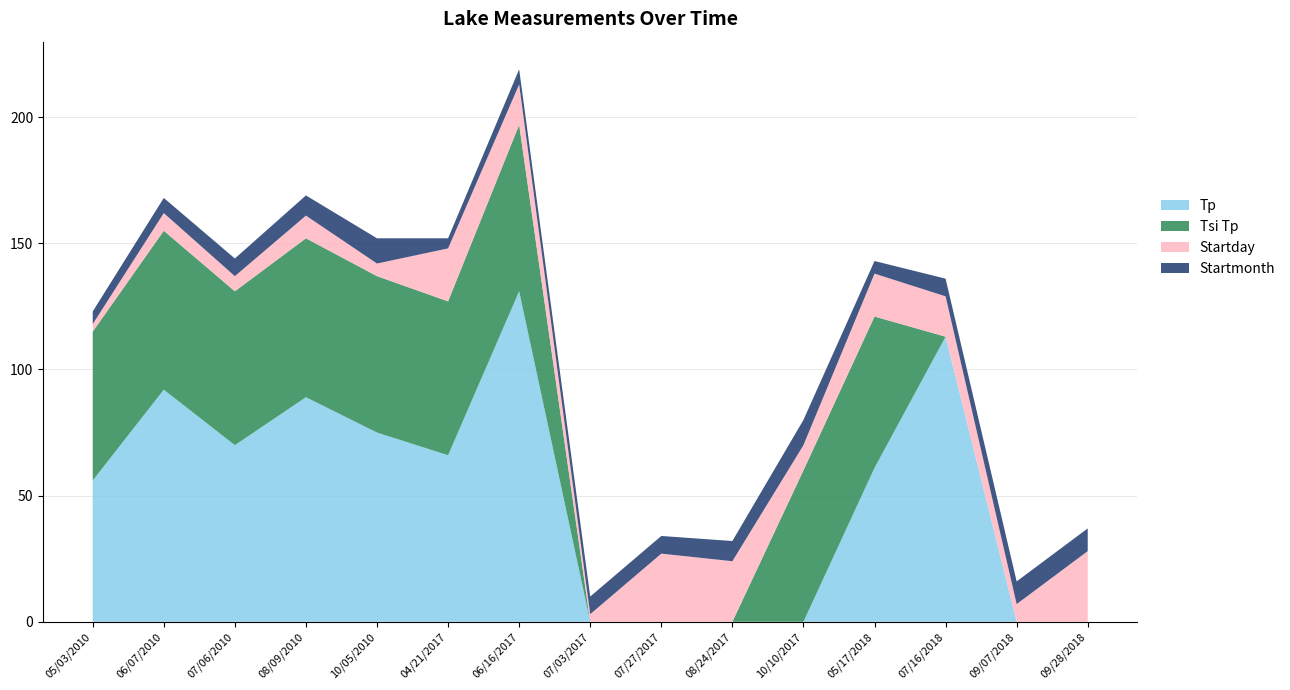

Reading left to right, extract all data points from this chart.

Tp: 56	92	70	89	75	66	131	0	0	0	0	61	113	0	0
Tsi Tp: 59	63	61	63	62	61	66	0	0	0	60	60	0	0	0
Startday: 3	7	6	9	5	21	16	3	27	24	10	17	16	7	28
Startmonth: 5	6	7	8	10	4	6	7	7	8	10	5	7	9	9